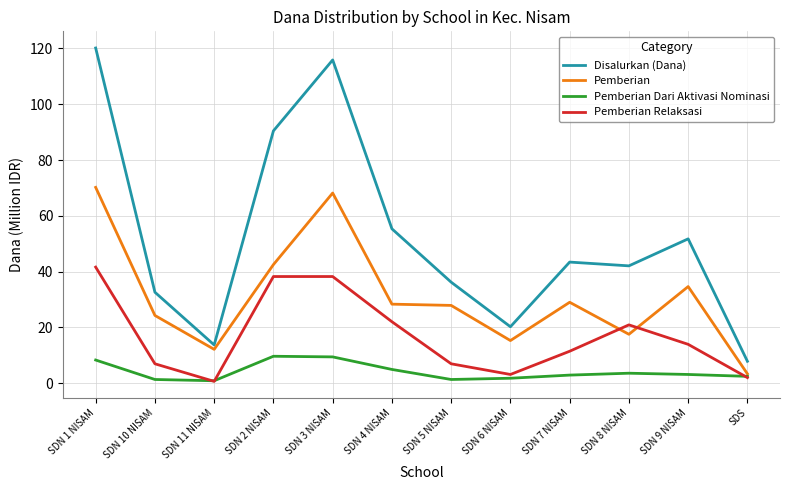

At which label is Disalurkan (Dana) closest to 64?

SDN 4 NISAM